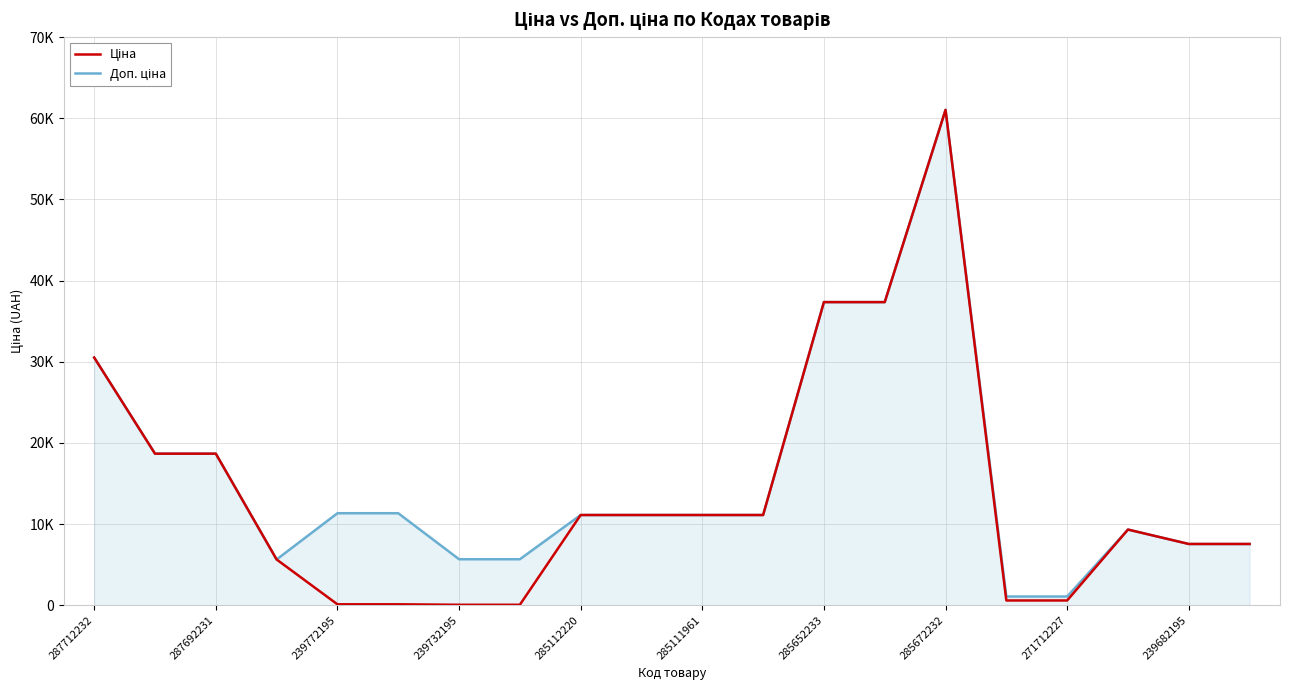

Does the chart display data point markers on the line(s)?

No